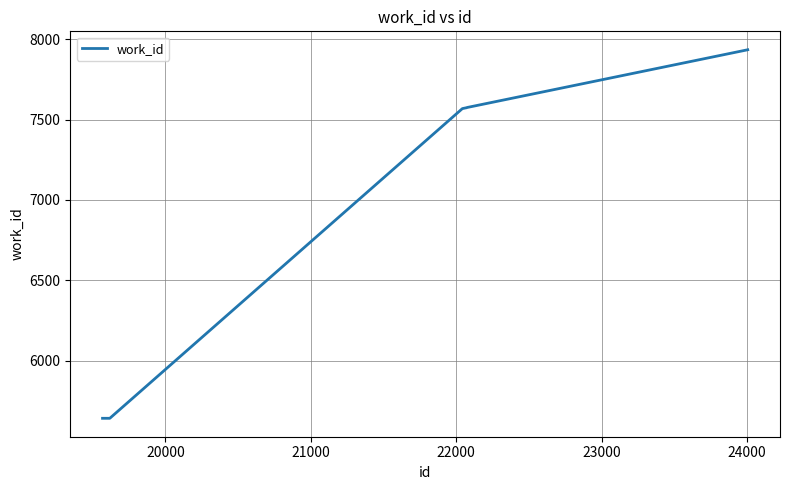

What is the greatest value displayed?

7934